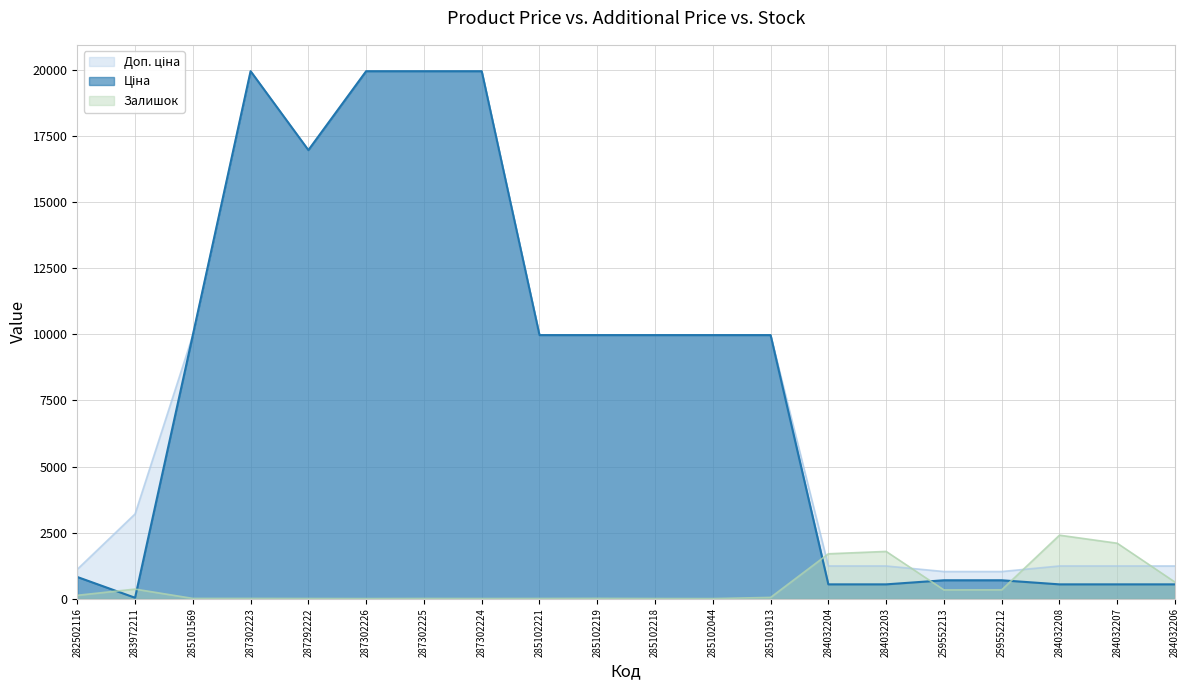

How many intersections are there between Залишок and Ціна?

5